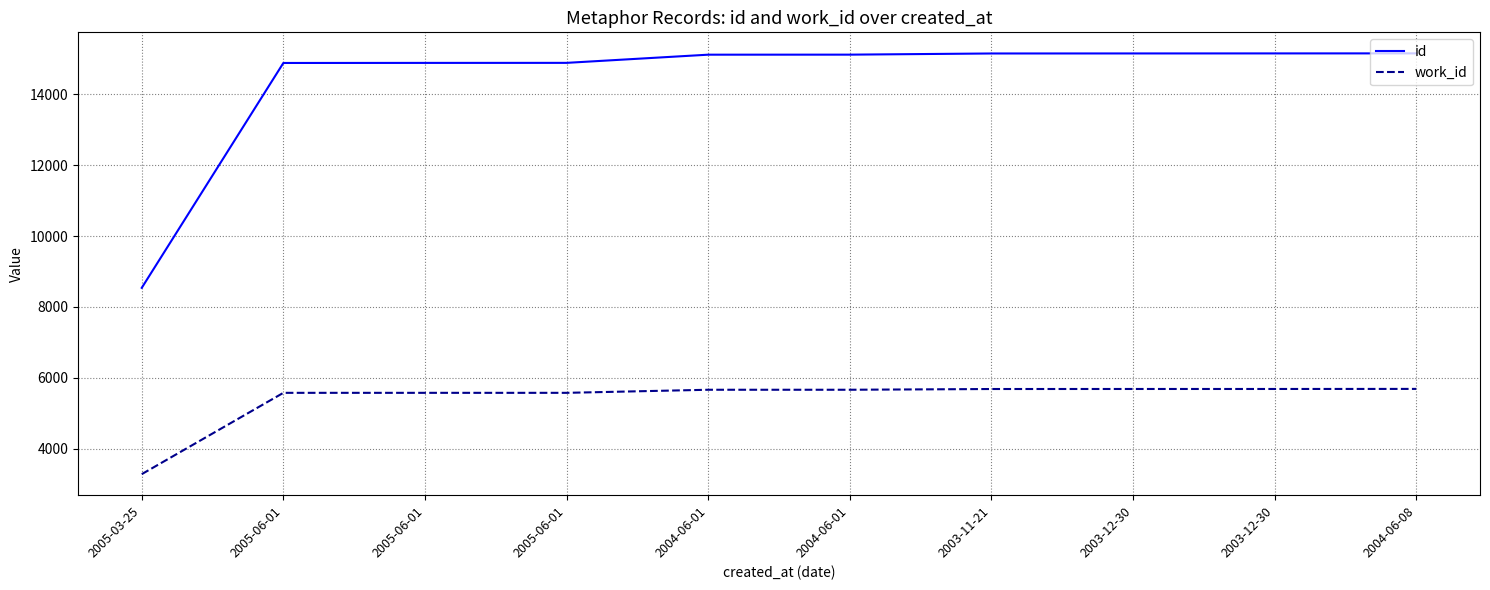

What are all the series names shown in the legend?

id, work_id